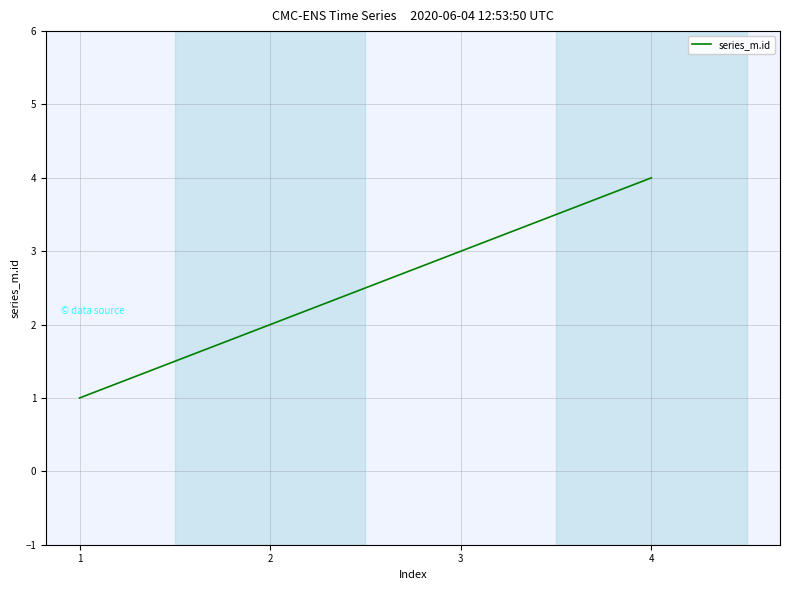

Count the number of categories in the chart.

4